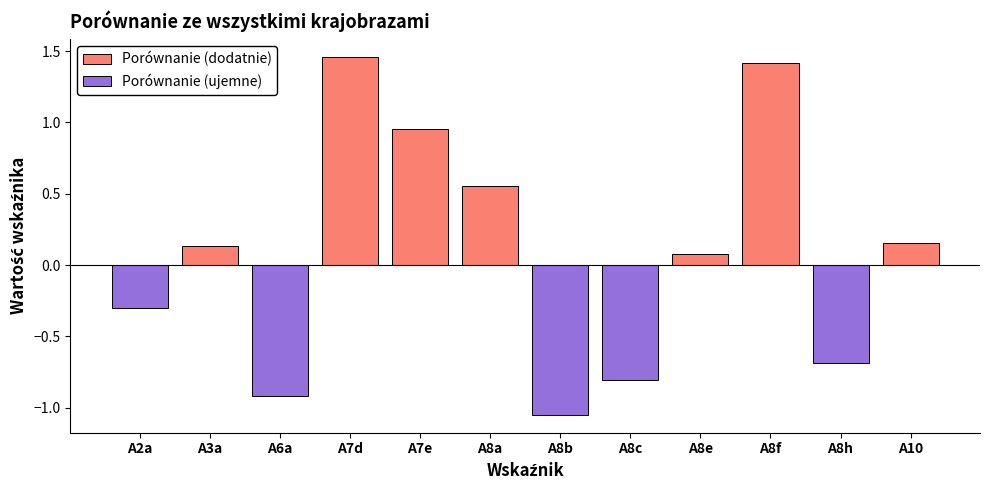

The Porównanie (dodatnie) series shows 1.5 at A7d. True or false?

True